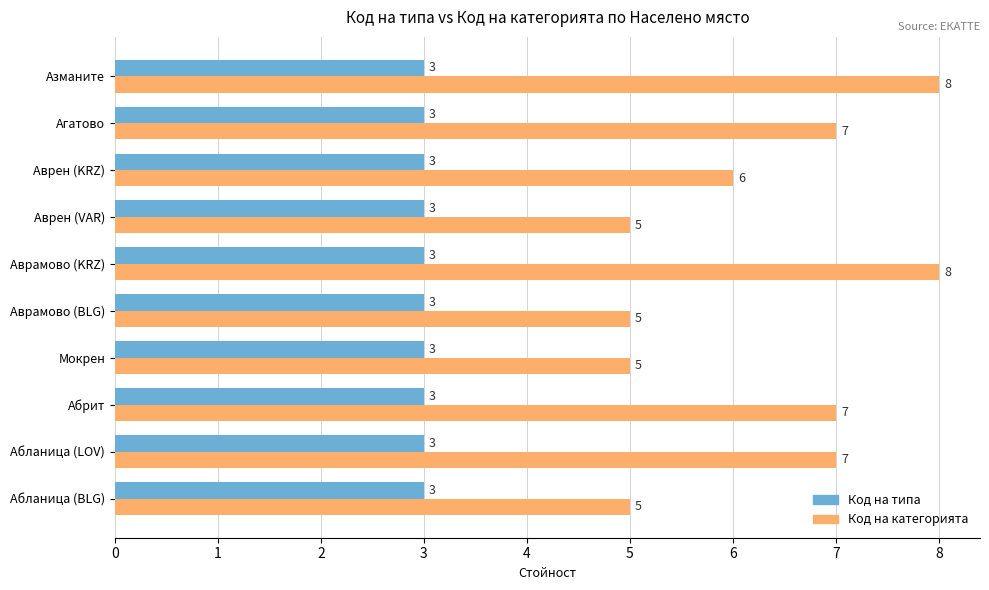

Is it true that Код на категорията equals 3 at Аврен (VAR)?

False